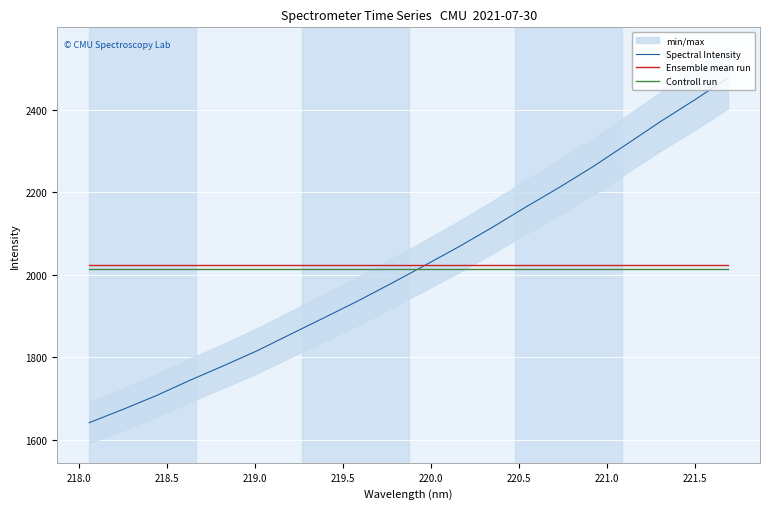

What is the highest value of the Ensemble mean run series?

2023.2